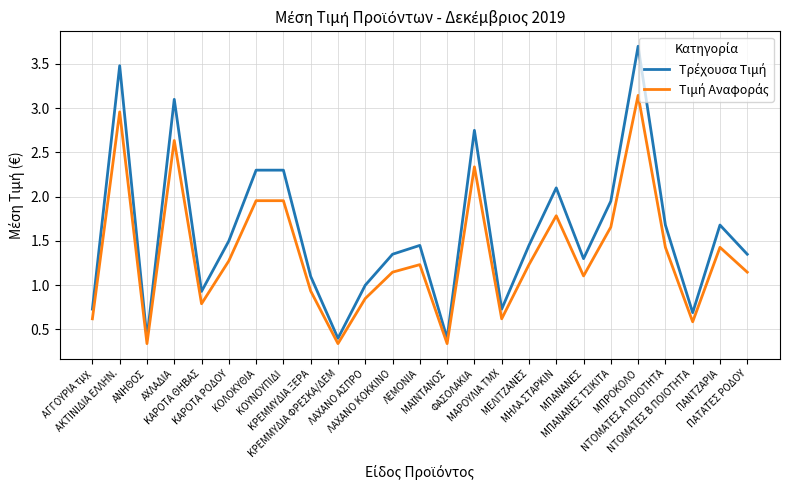

What is the greatest value displayed?

3.7